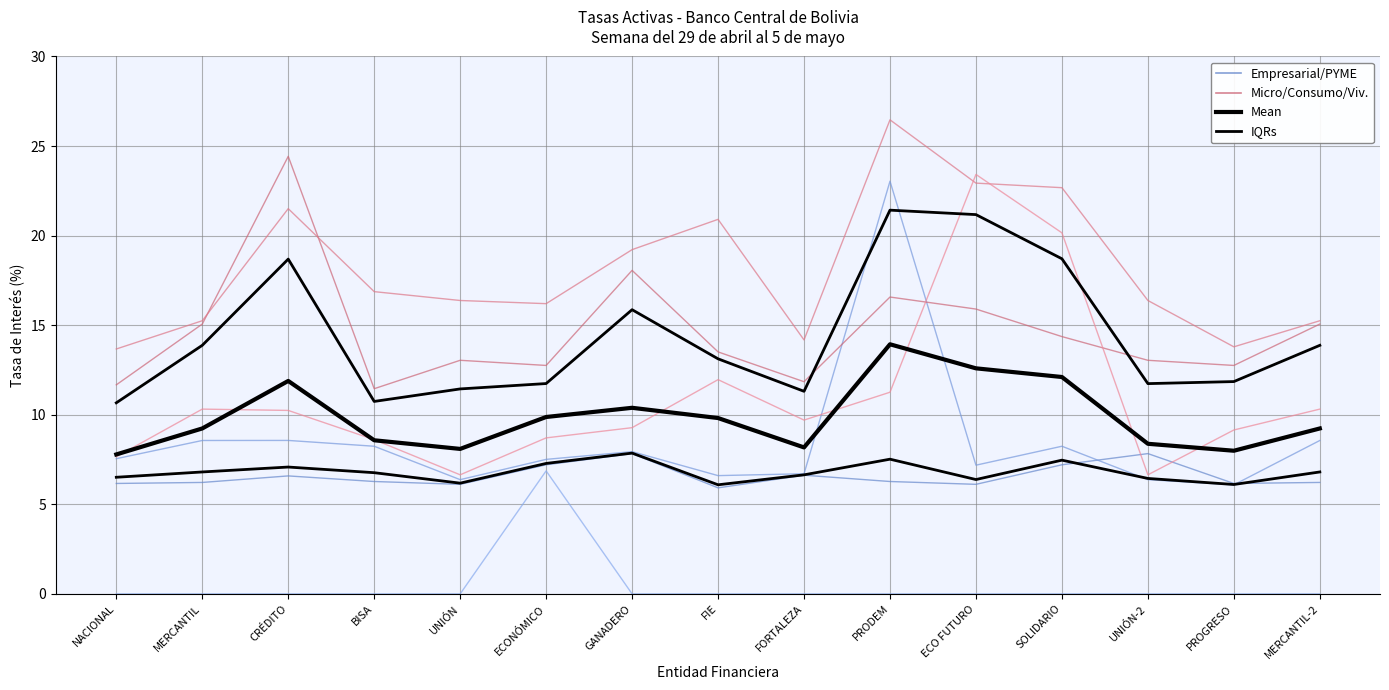

True or false: Mean and IQRs intersect in this chart.

False